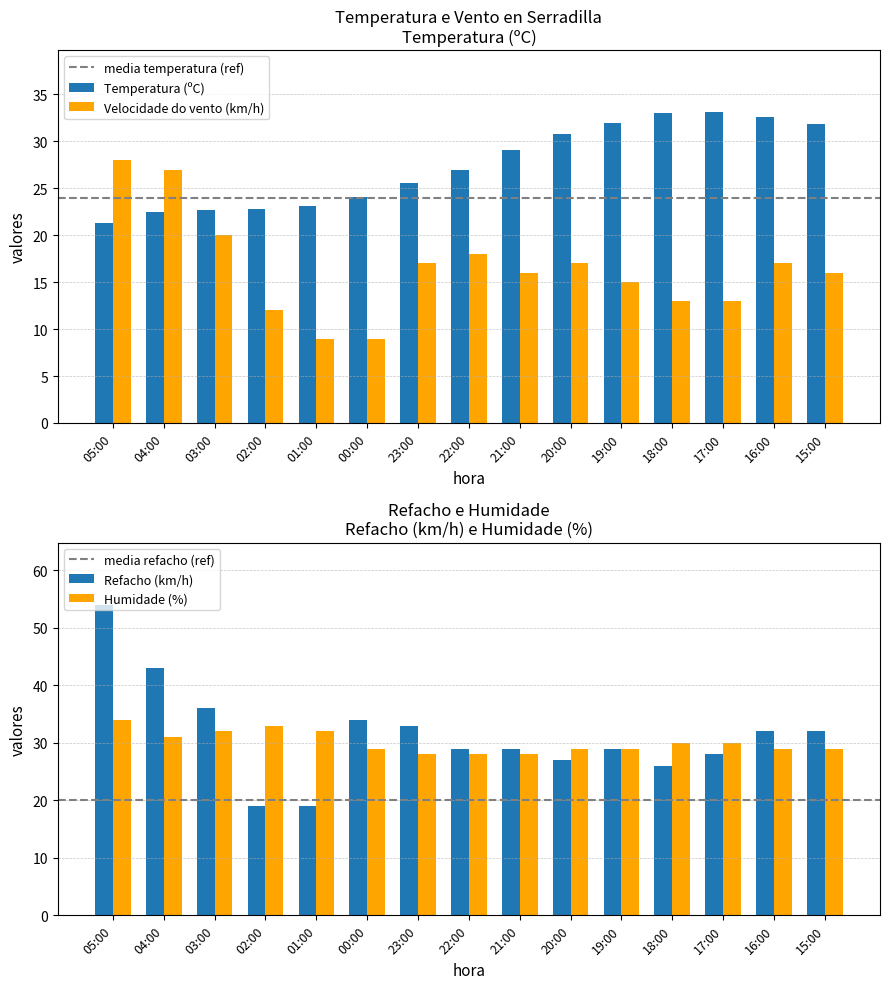

What is the approximate value of Humidade (%) at 04:00?

31